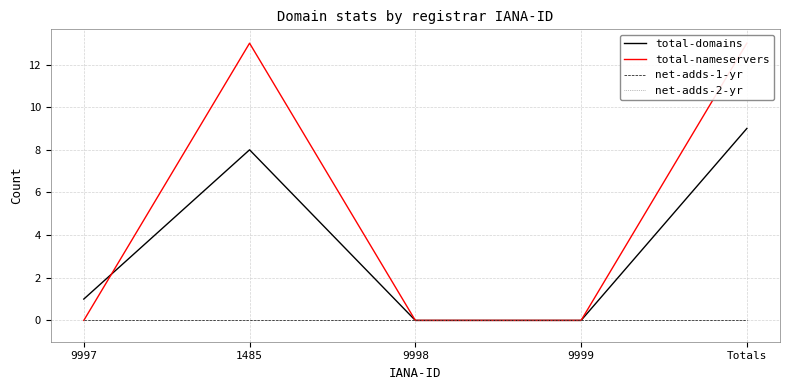

True or false: net-adds-2-yr and total-nameservers cross at least once.

False